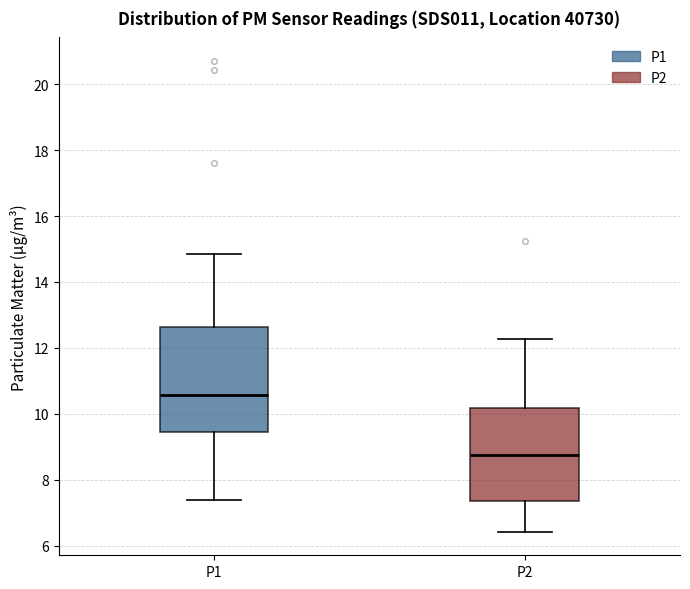

Reading left to right, read every box against the y-axis: the position of its median line, the range the box covers, and the ends of its whiskers. The values are not printed on the chart, so give them approximately, as read against the axis.

P1: median 10.6, box 9.4 to 12.6, whiskers 7.4 to 14.8
P2: median 8.8, box 7.4 to 10.2, whiskers 6.4 to 12.2